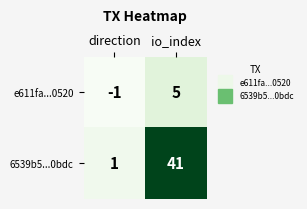

What is the sum of all e611fa...0520 values?

4